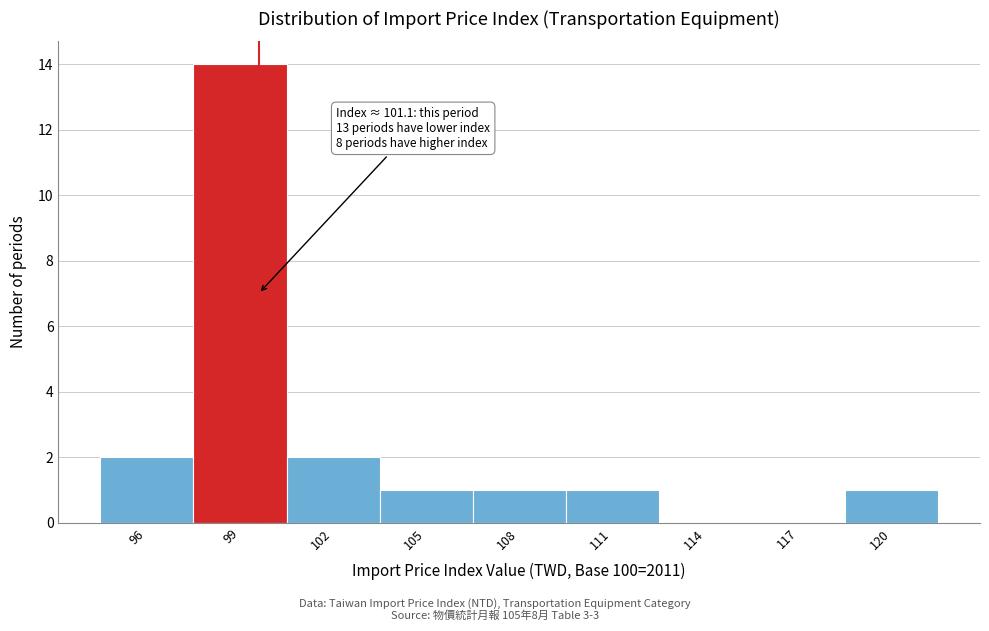

Reading right to left, extract all data points from this chart.

120=1	117=0	114=0	111=1	108=1	105=1	102=2	99=14	96=2